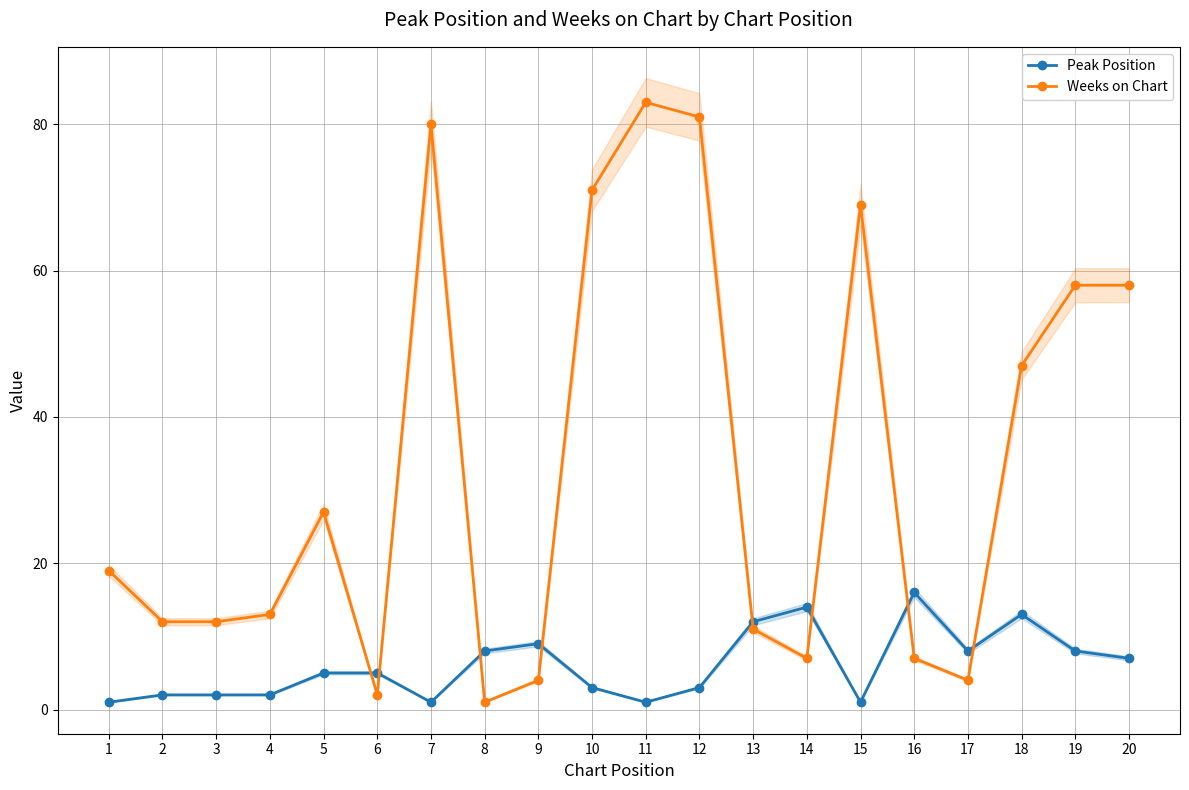

List the series in order of their peak value, lowest first.

Peak Position, Weeks on Chart